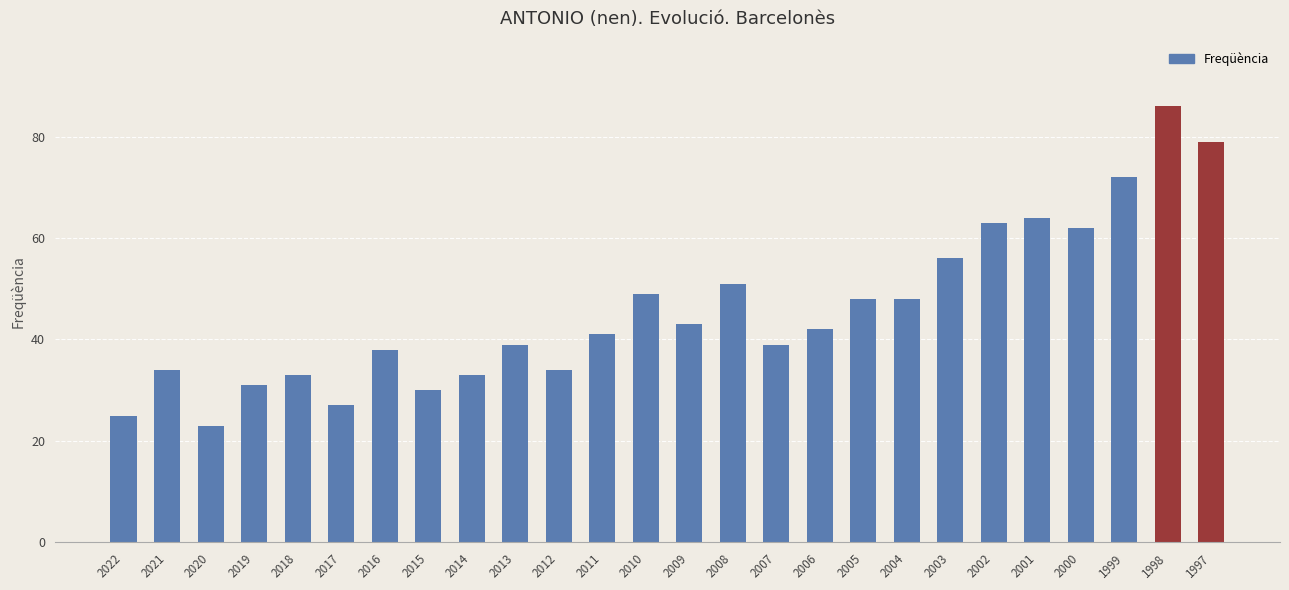

Between 1997 and 2015, which is larger?

1997